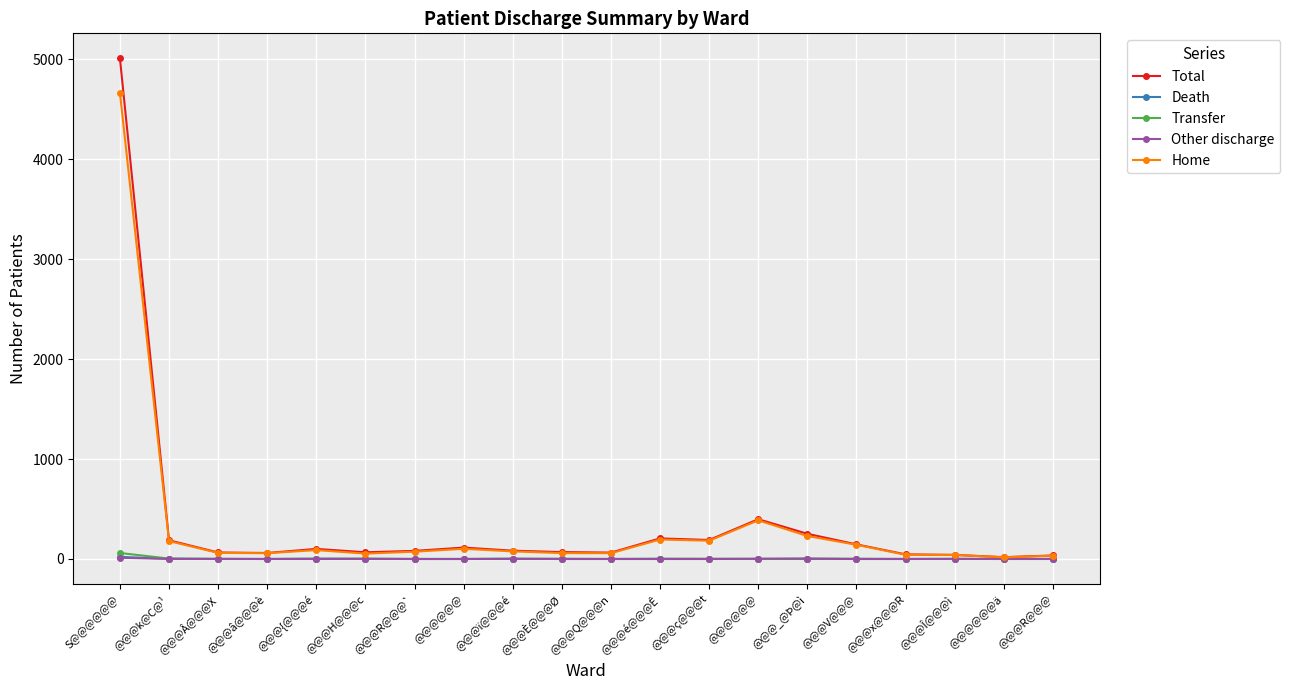

At which label does Other discharge reach its peak?

S@@@@@@